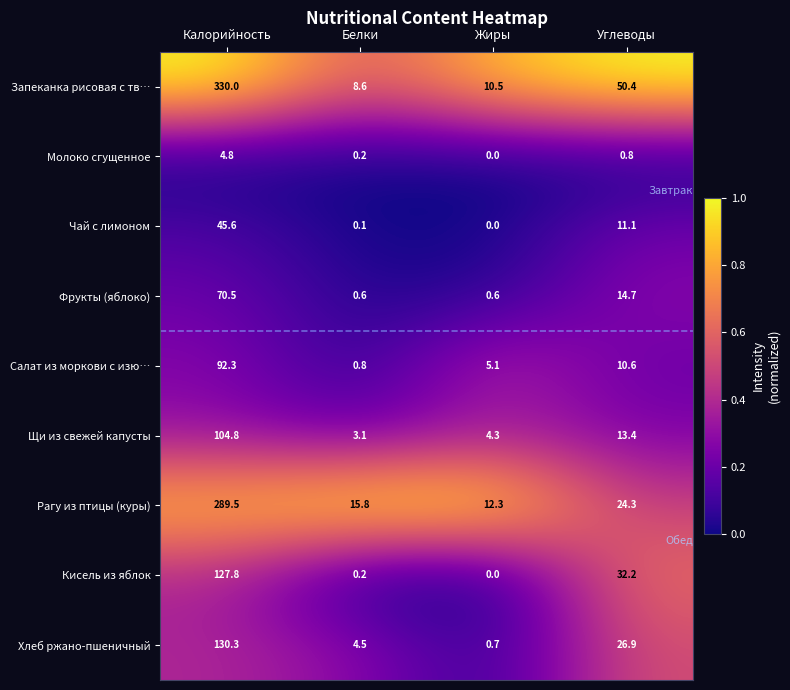

What is the difference between the maximum and second lowest values in the Чай с лимоном series?

45.5